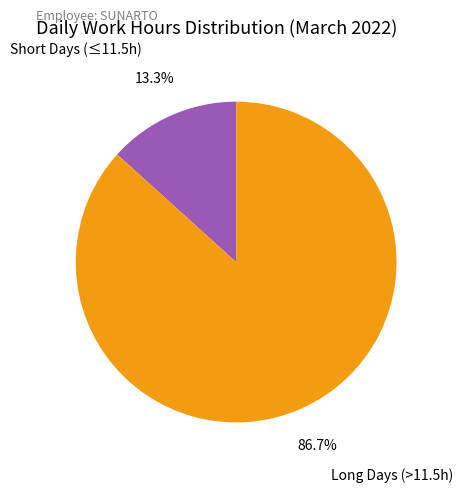

Is there any slice that represents more than half of the pie?

Yes